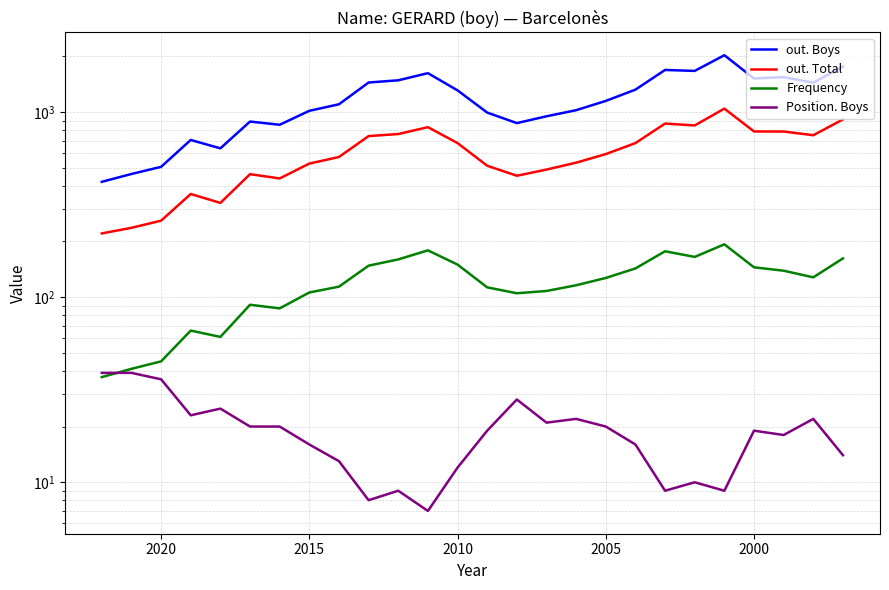

True or false: out. Boys and Position. Boys intersect in this chart.

False